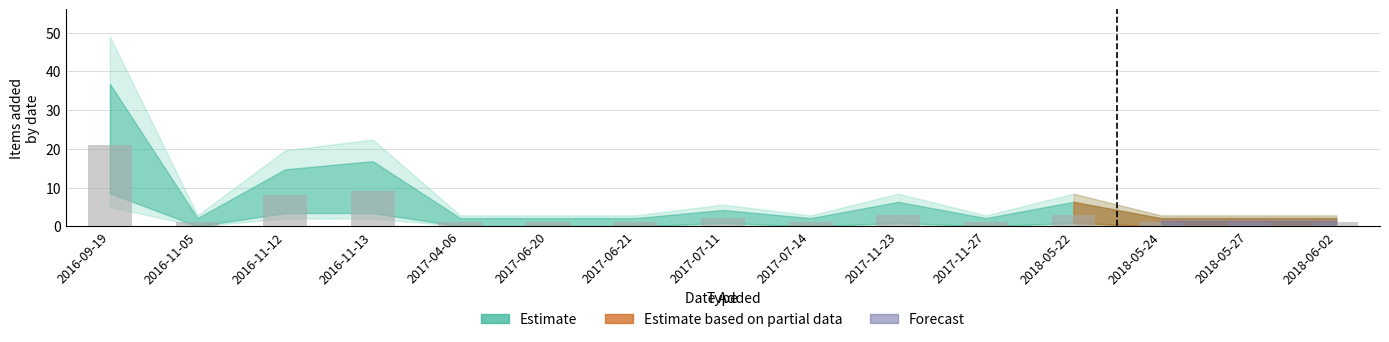

The chart shows a value of 1 at 2016-11-05. True or false?

True